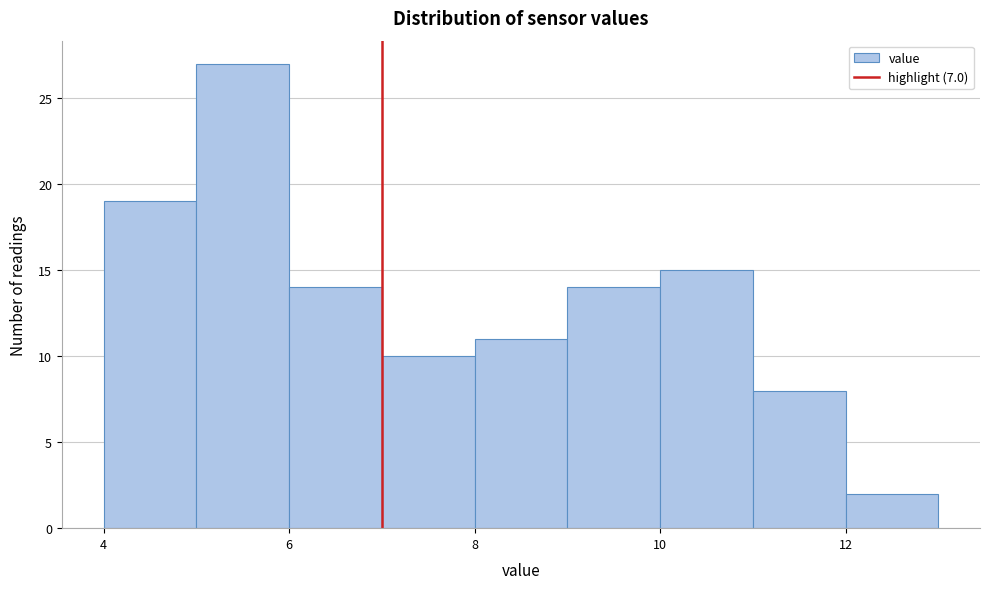

Which range on the x-axis has the tallest bar?

5 to 6